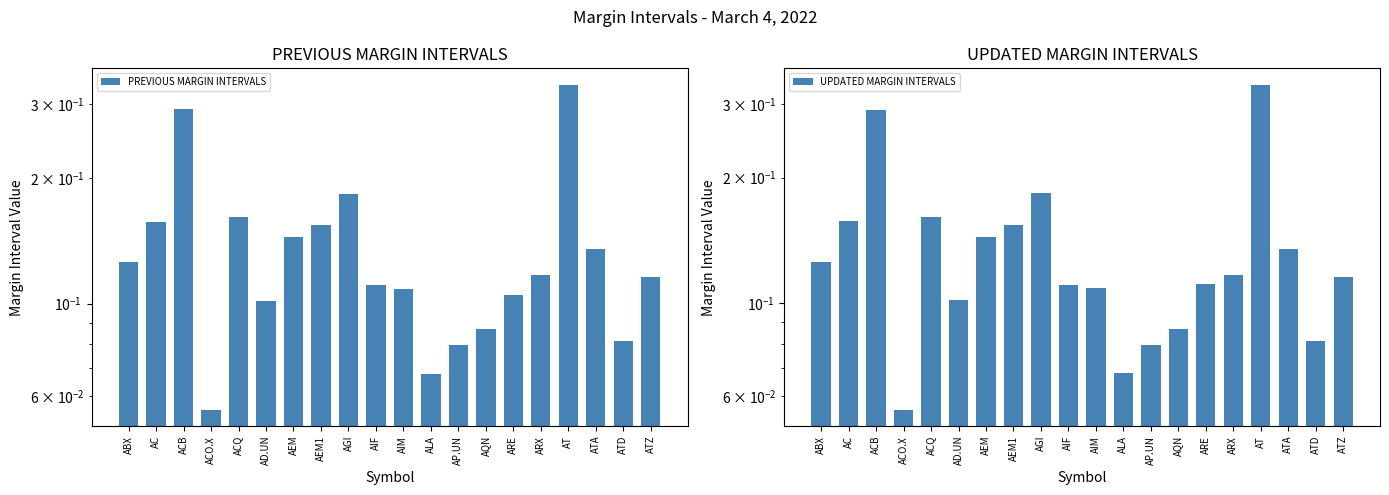

At which category is the sum across all series the highest?

AT